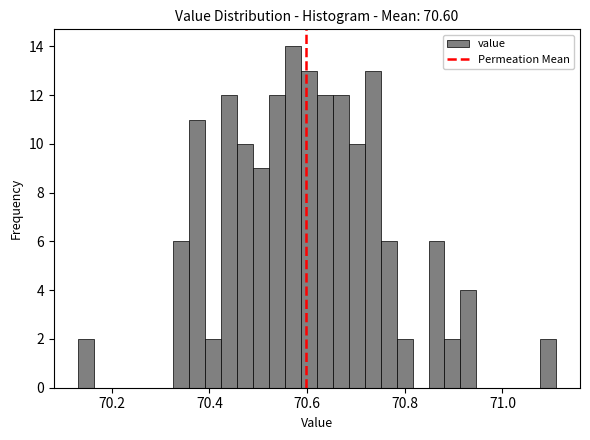

Around what value on the x-axis is the tallest bar? Give the approximate position of its centre, as read against the axis.

70.58